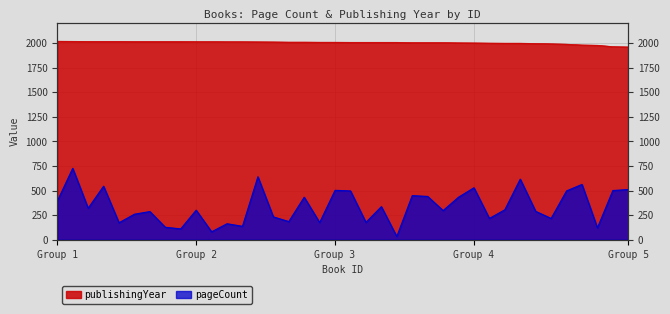

The value of pageCount at 3636 is 133. True or false?

False